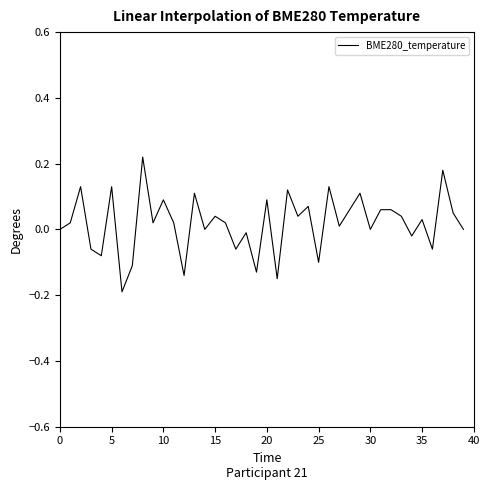

Does the chart display data point markers on the line(s)?

No